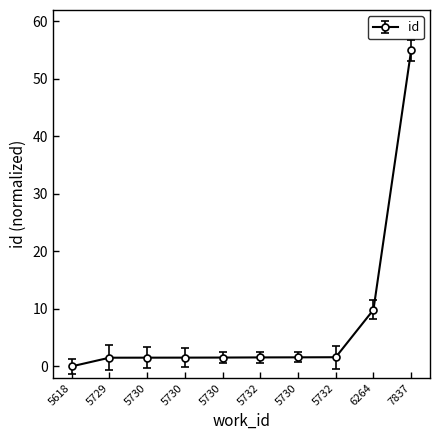

What is the difference between the second highest and second lowest values?

8.3